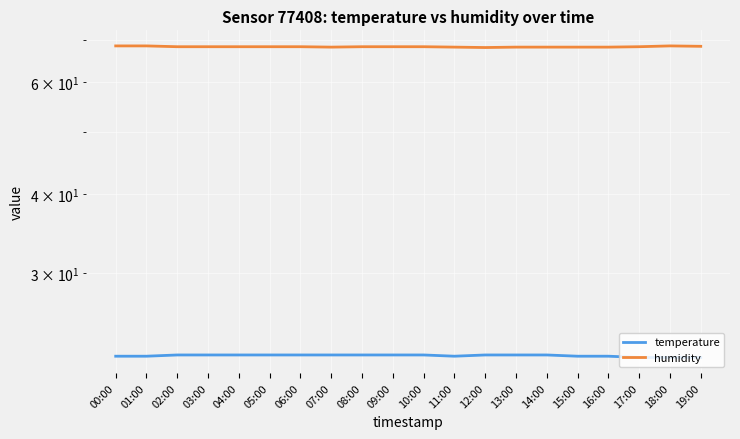

What is the total value across all series at 03:00?

90.5